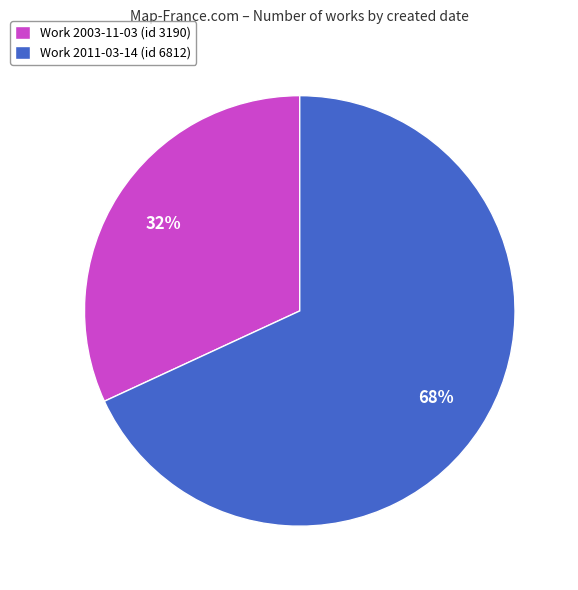

To the nearest percent, what portion does Work 2011-03-14 (id 6812) represent?

68%